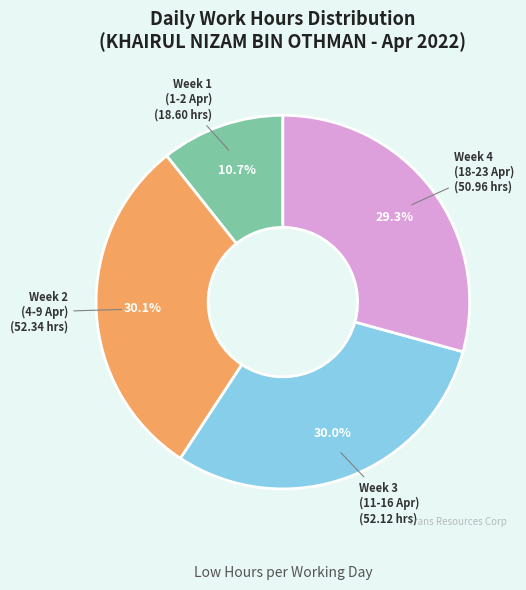

How many slices are in this pie chart?

4